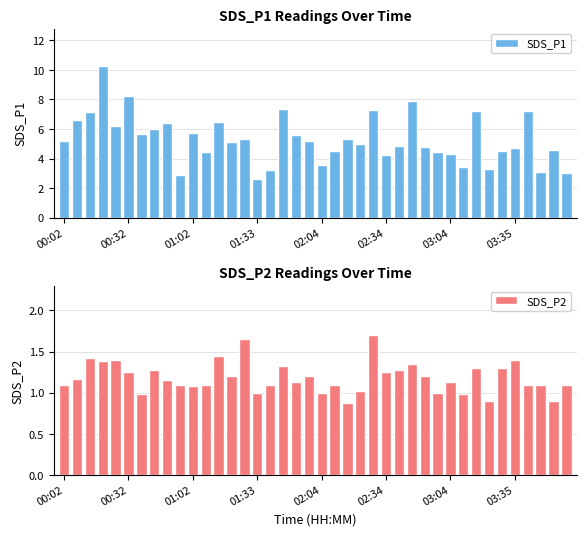

Between 19 and 31, which is larger?

19